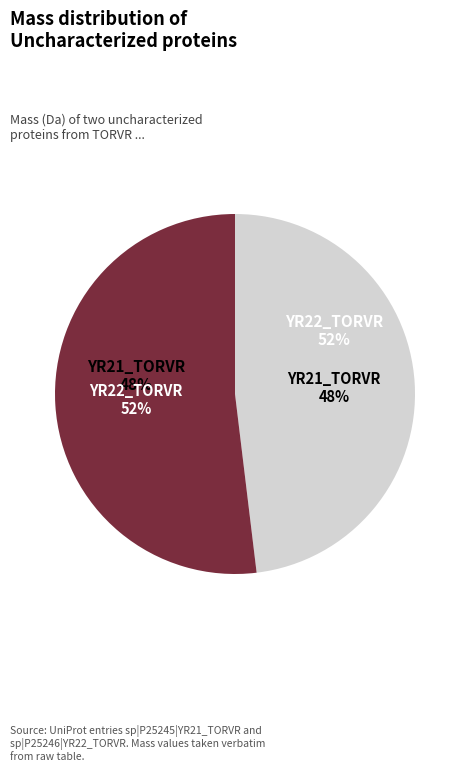

What is the majority slice?

YR22_TORVR